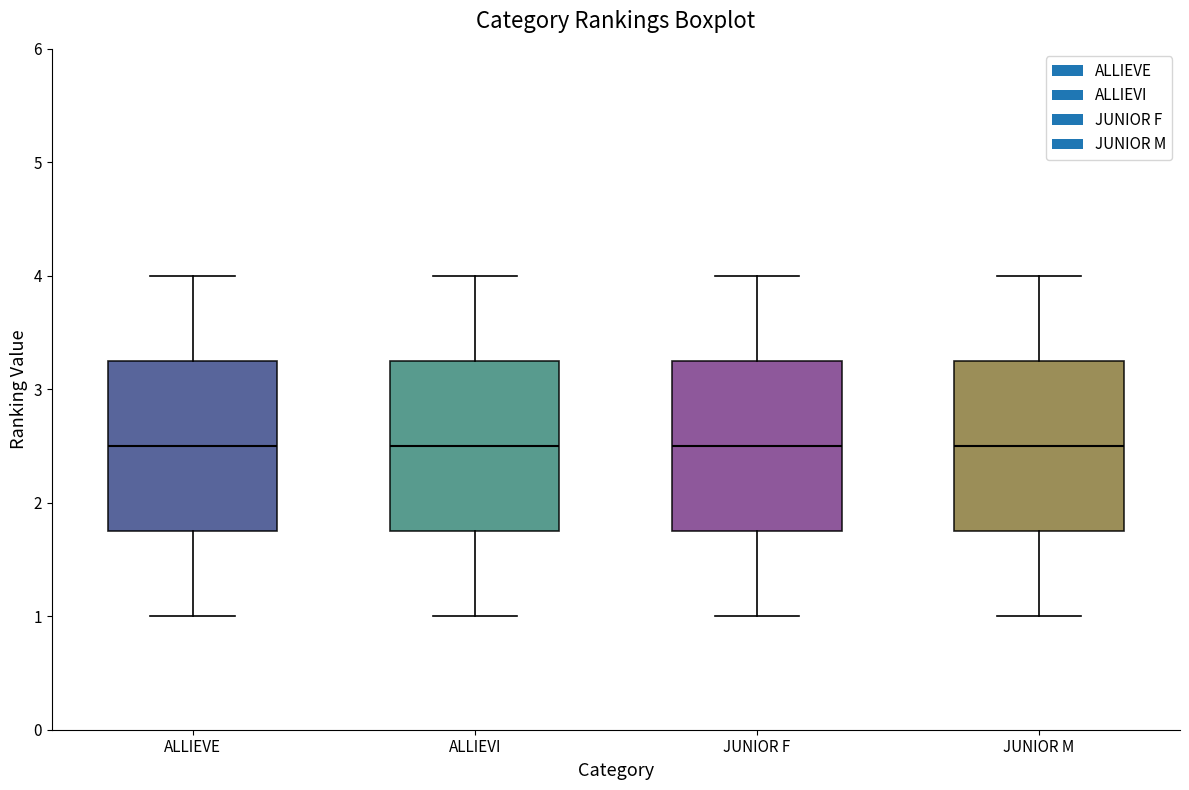

Reading left to right, read every box against the y-axis: the position of its median line, the range the box covers, and the ends of its whiskers. The values are not printed on the chart, so give them approximately, as read against the axis.

ALLIEVE: median 2.5, box 1.8 to 3.3, whiskers 1.0 to 4.0
ALLIEVI: median 2.5, box 1.8 to 3.3, whiskers 1.0 to 4.0
JUNIOR F: median 2.5, box 1.8 to 3.3, whiskers 1.0 to 4.0
JUNIOR M: median 2.5, box 1.8 to 3.3, whiskers 1.0 to 4.0